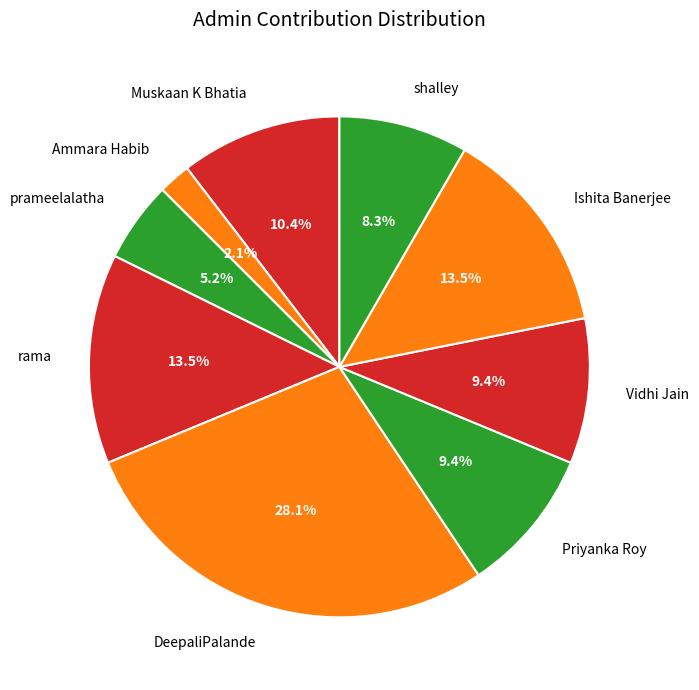

Is it true that DeepaliPalande is 37% of the pie?

False